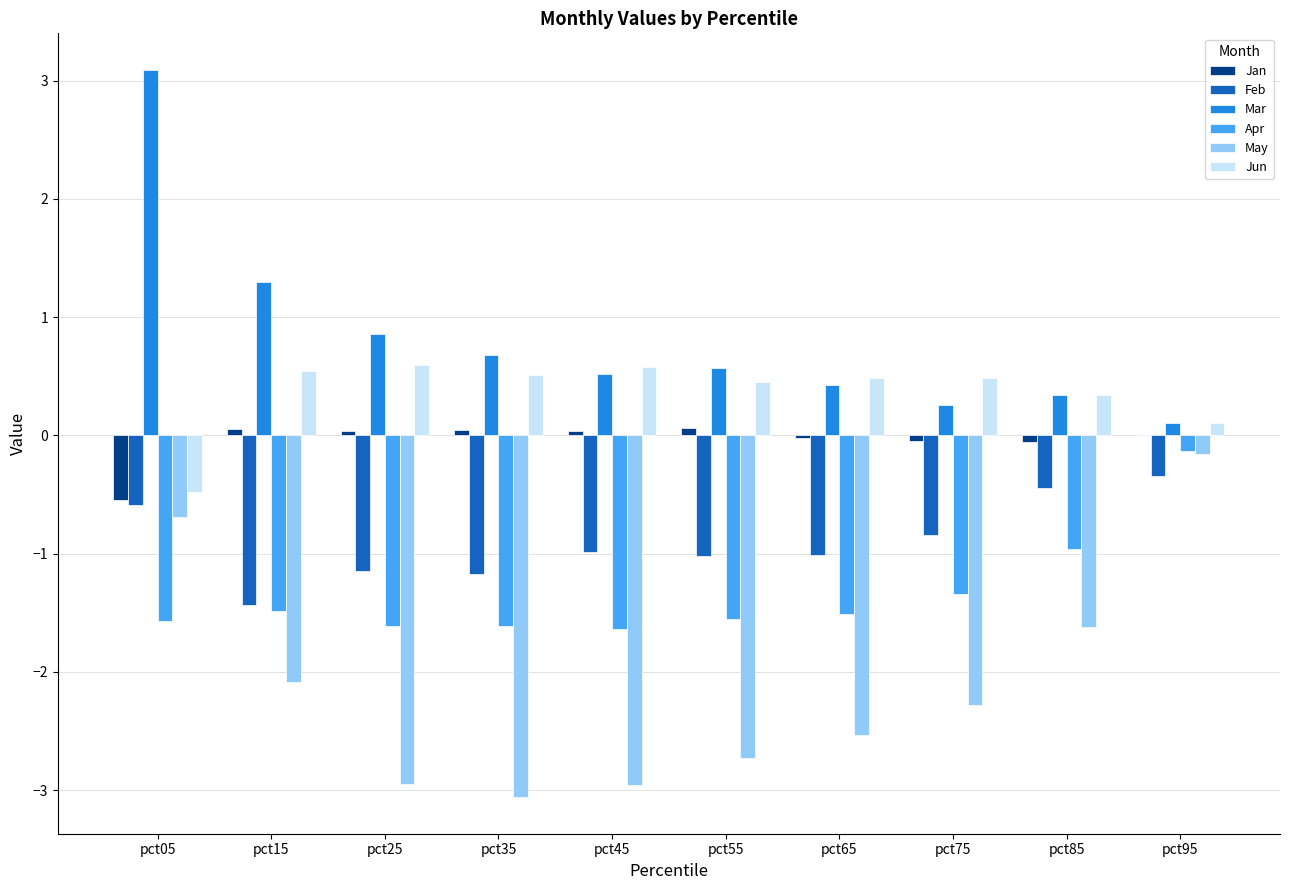

The value of Mar at pct65 is 0.4. True or false?

True